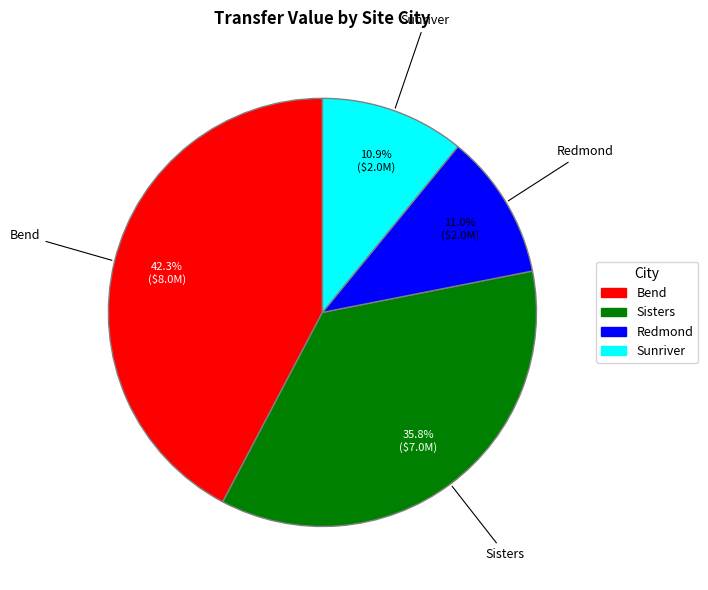

What is the ratio of the value at Bend to the value at Sunriver?

3.9